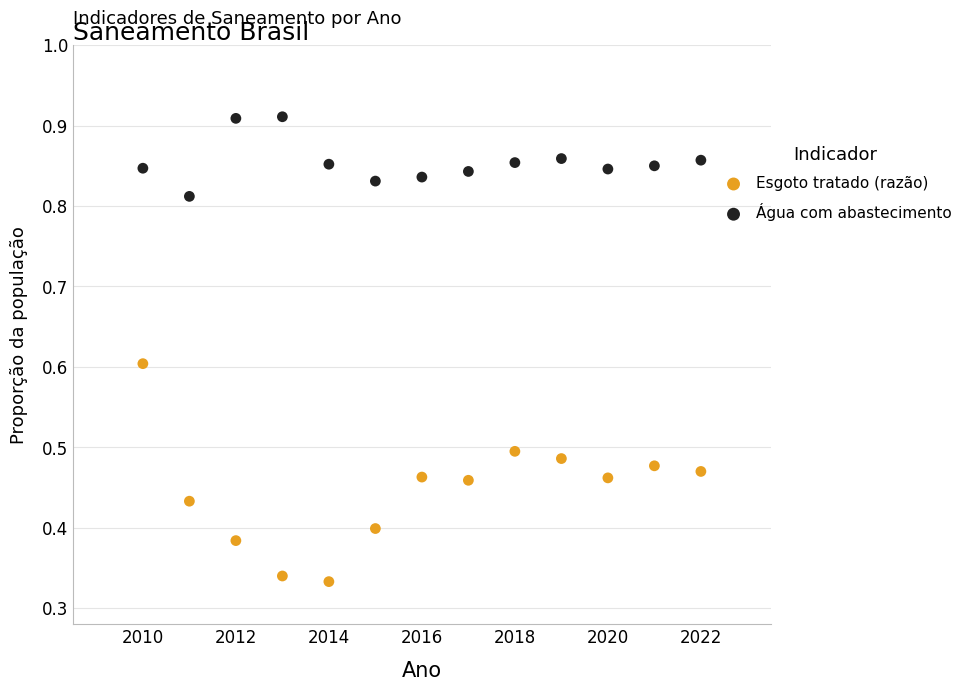

What are all the series names shown in the legend?

Esgoto tratado (razão), Água com abastecimento